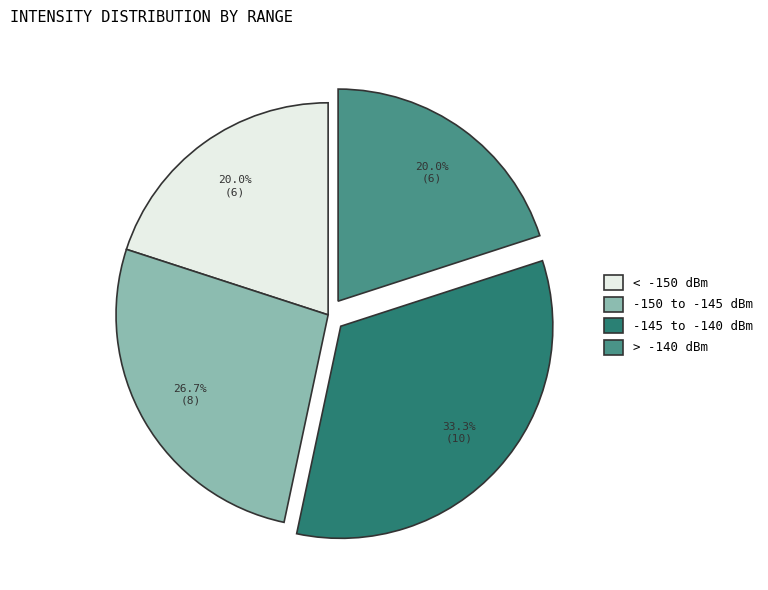

Which category has the biggest portion of the pie?

-145 to -140 dBm